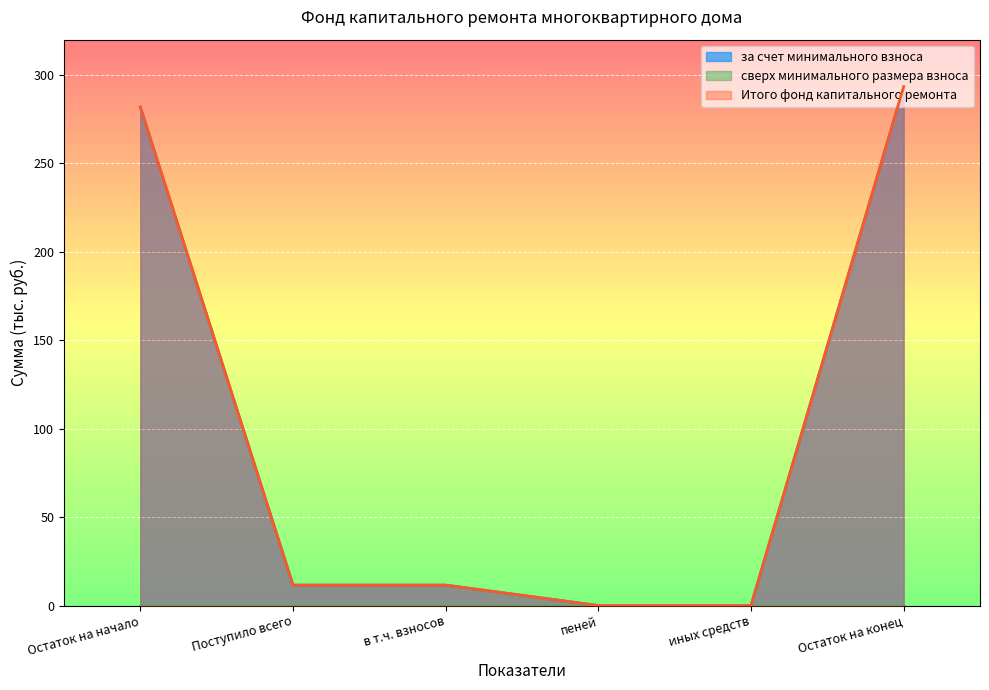

Between Остаток на начало and пеней, which series saw the biggest shift?

за счет минимального взноса